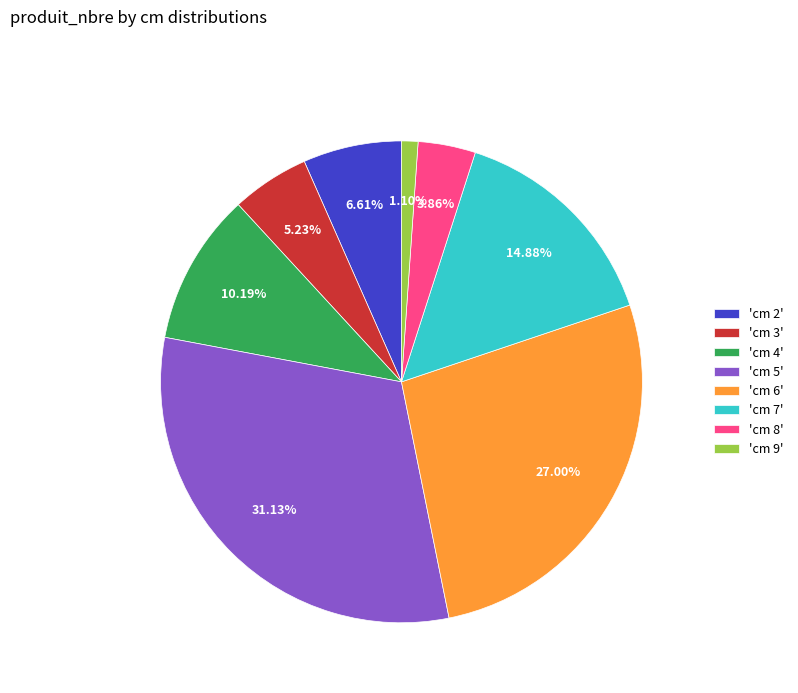

Rank the categories by value from lowest to highest.

'cm 9', 'cm 8', 'cm 3', 'cm 2', 'cm 4', 'cm 7', 'cm 6', 'cm 5'